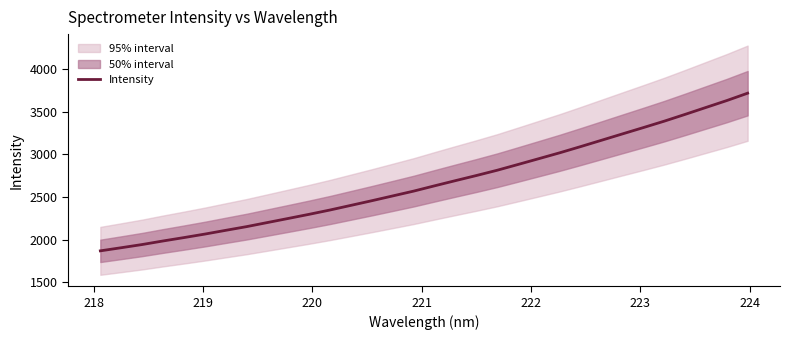

Count the number of categories in the chart.

32